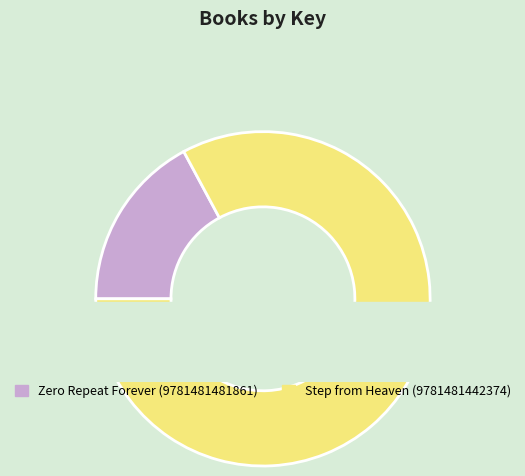

To the nearest percent, what portion does Zero Repeat Forever (9781481481861) represent?

17%